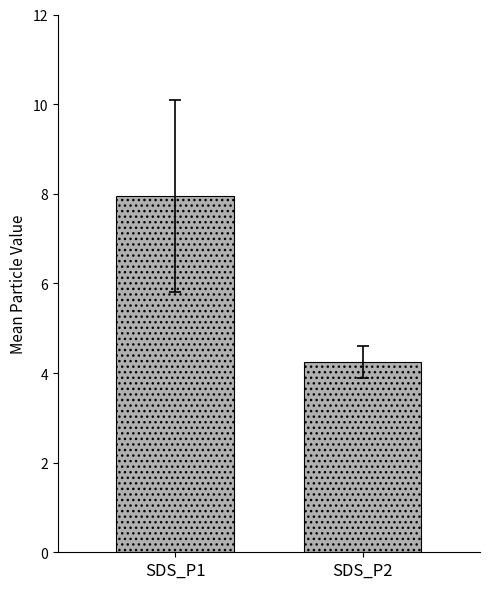

The value of SDS_P2 at 11 is 2.9. True or false?

False